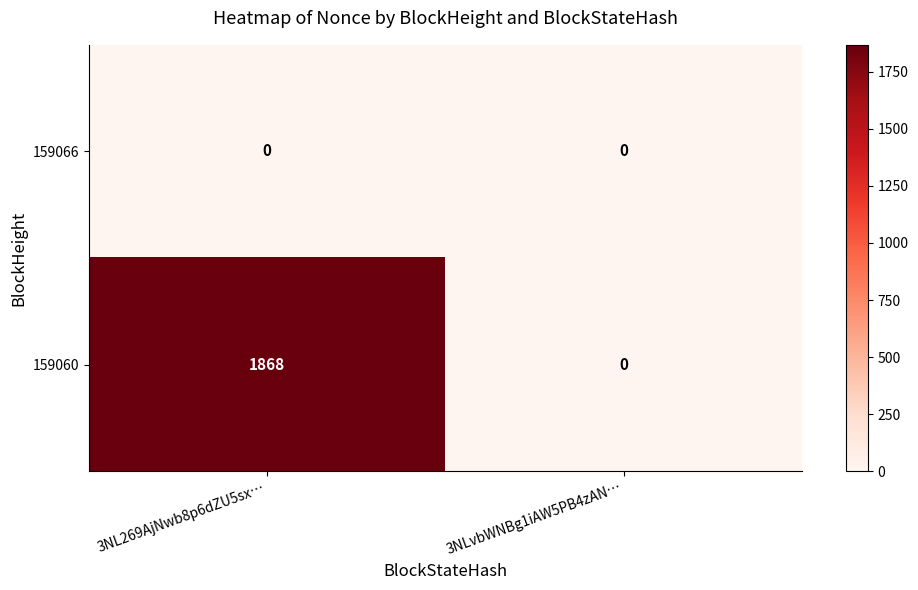

The 159066 series shows 0 at 3NLvbWNBg1iAW5PB4zAN…. True or false?

True